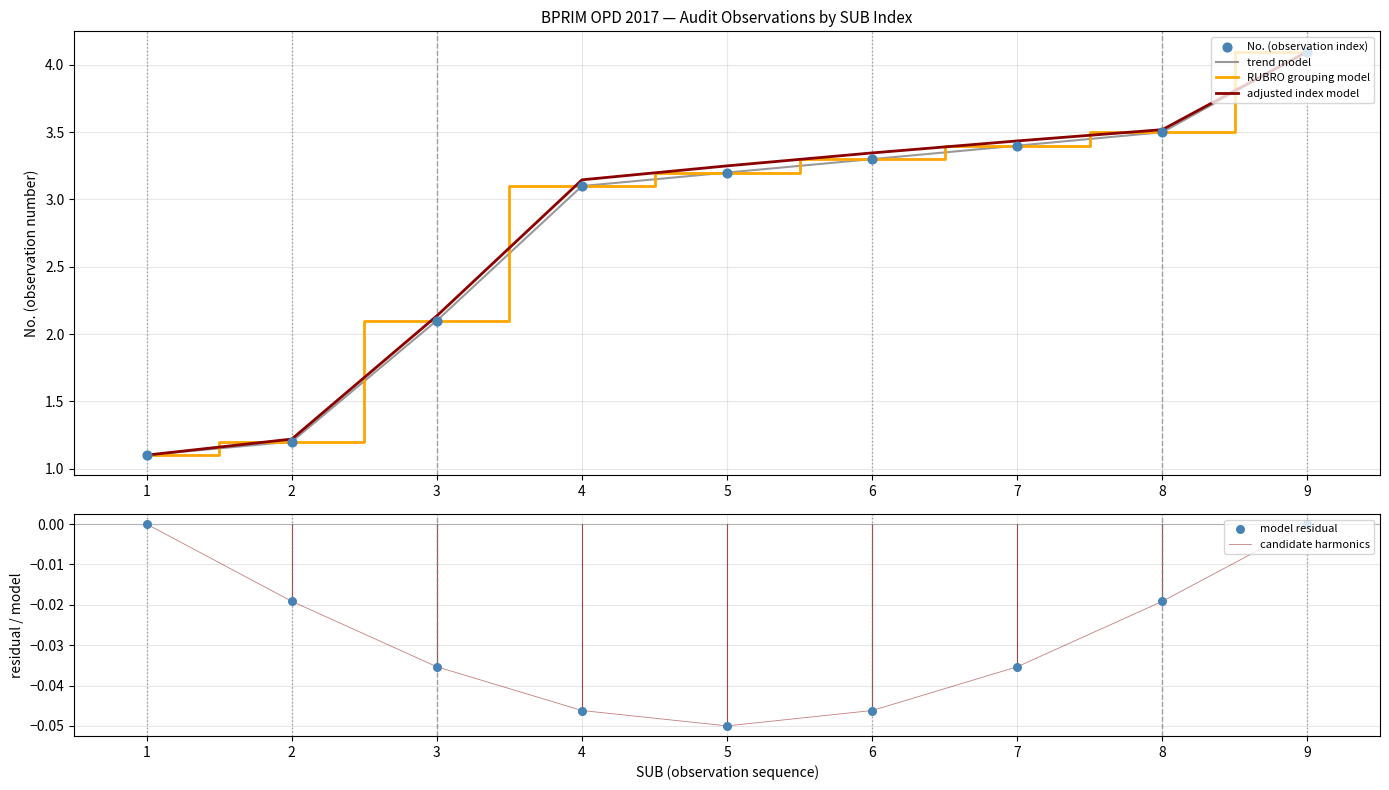

Approximately how many times larger is the value at 8 compared to 5?

1.1